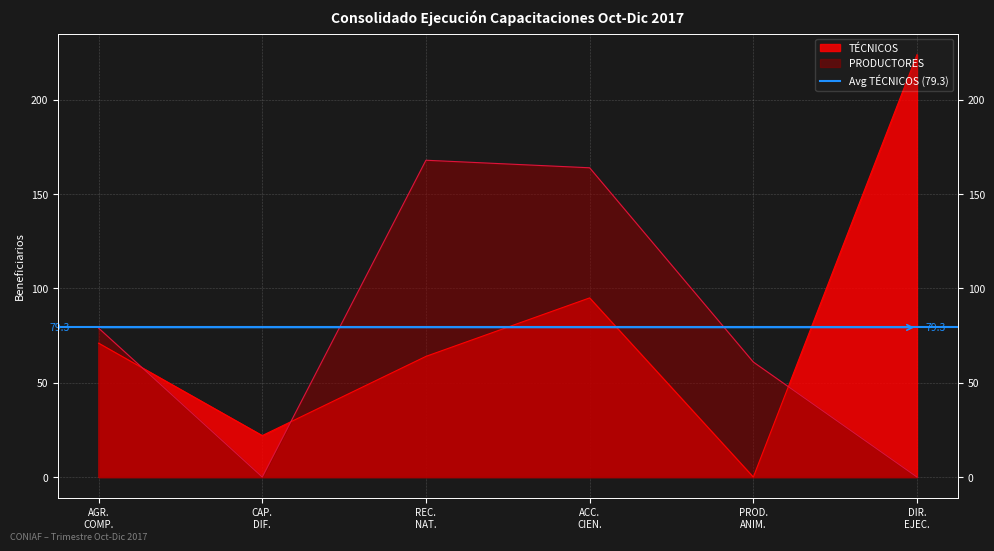

In TÉCNICOS, how many points are higher than both neighbors (excluding endpoints)?

1